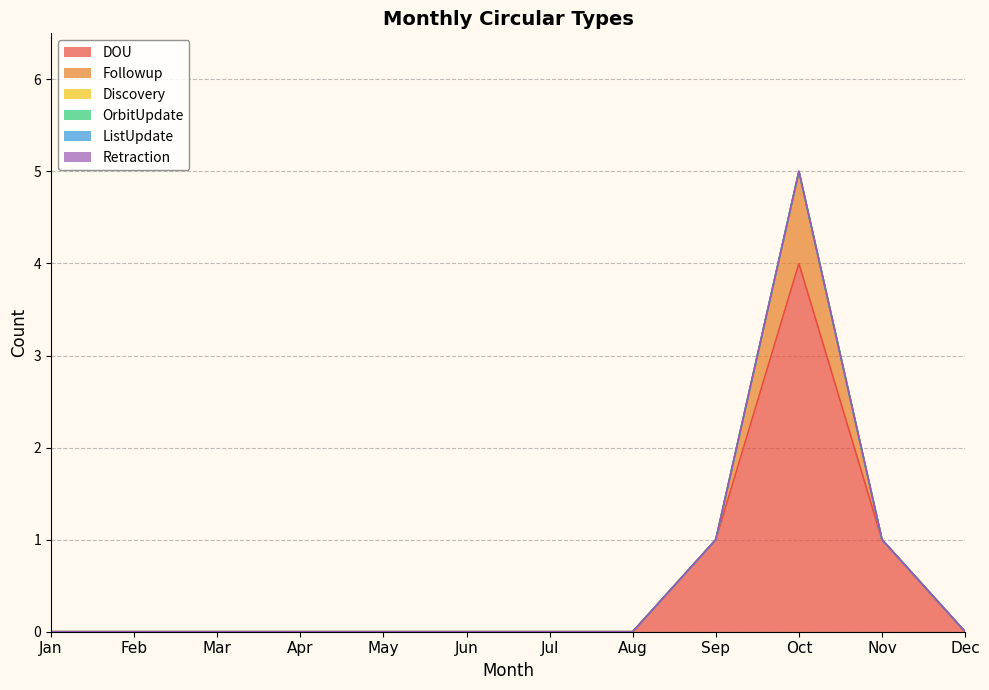

Which label corresponds to the largest value in the chart?

Oct